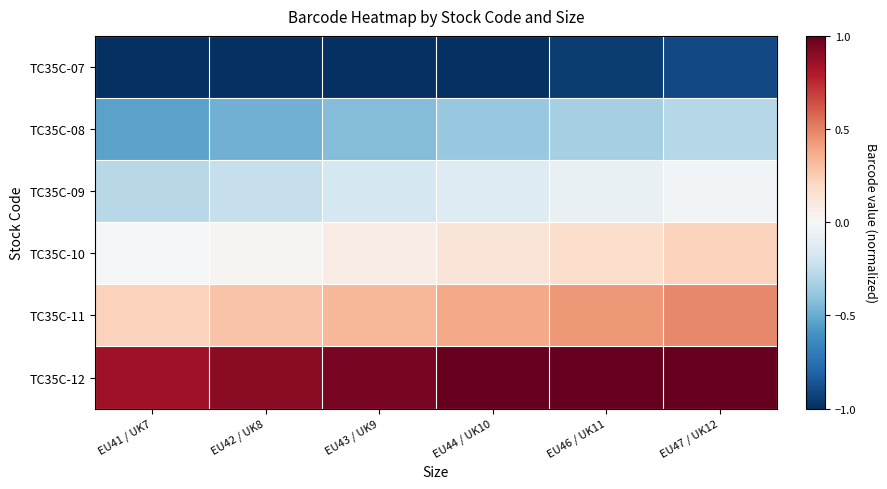

At how many categories does at least one series exceed 0?

6